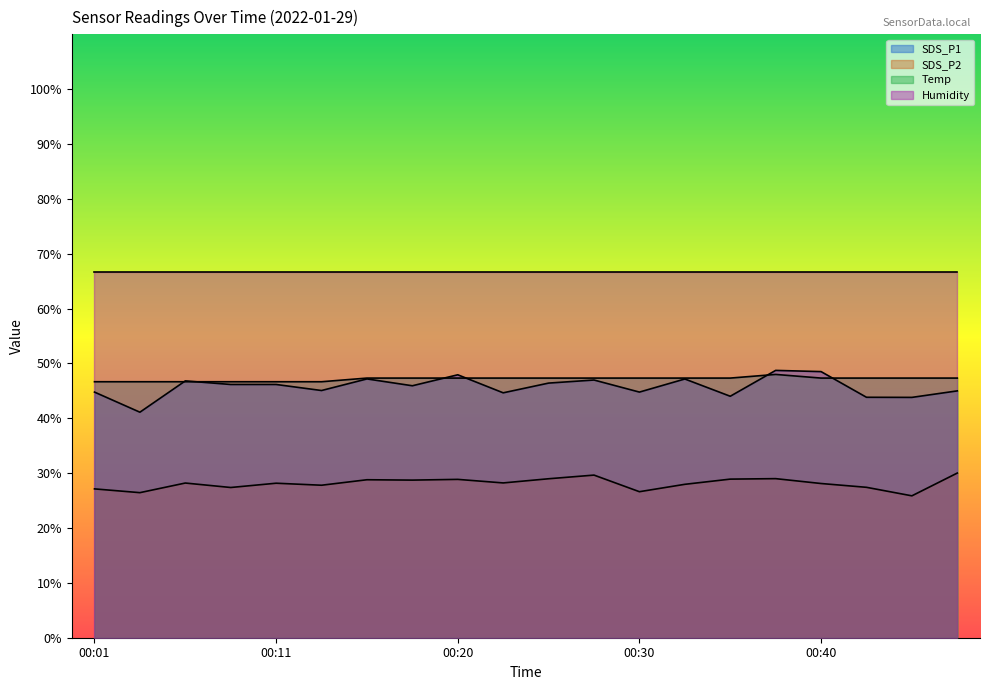

Read the SDS_P2 value at 00:30.

26.6